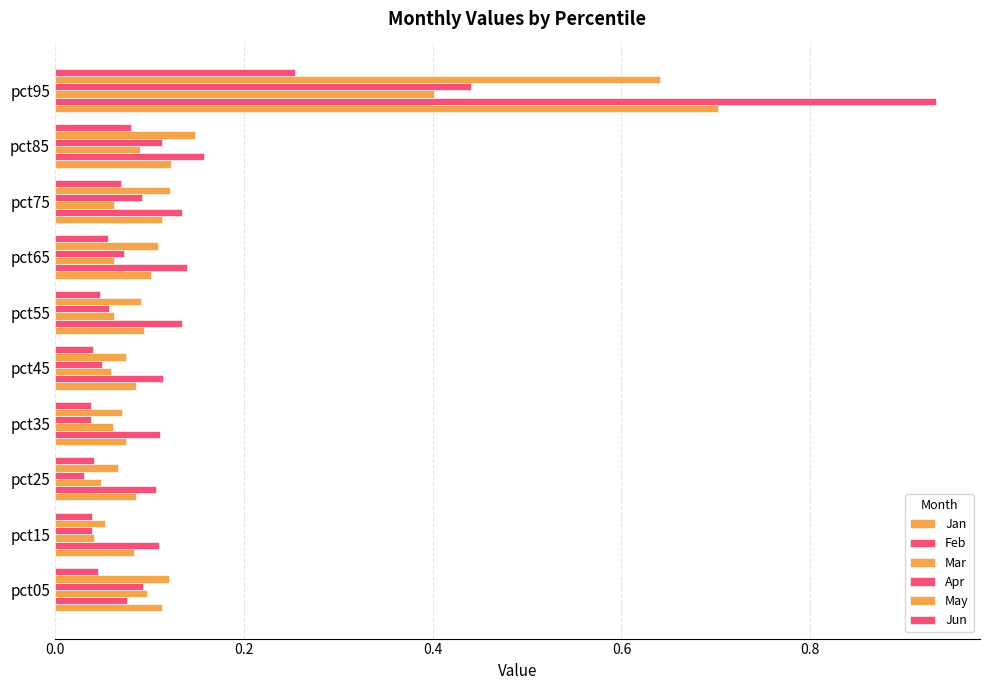

What is the value of the Jun bar at the 7th from the left?

0.1